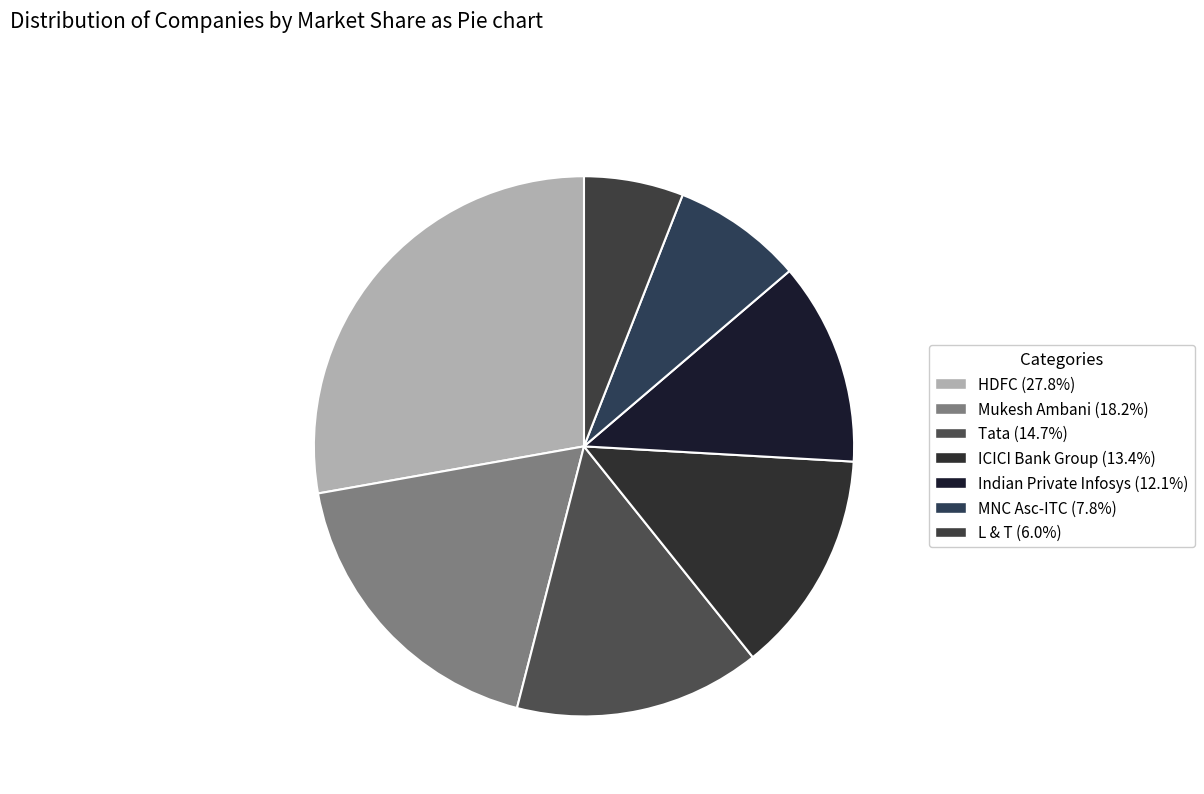

Count the number of slices in the pie.

7